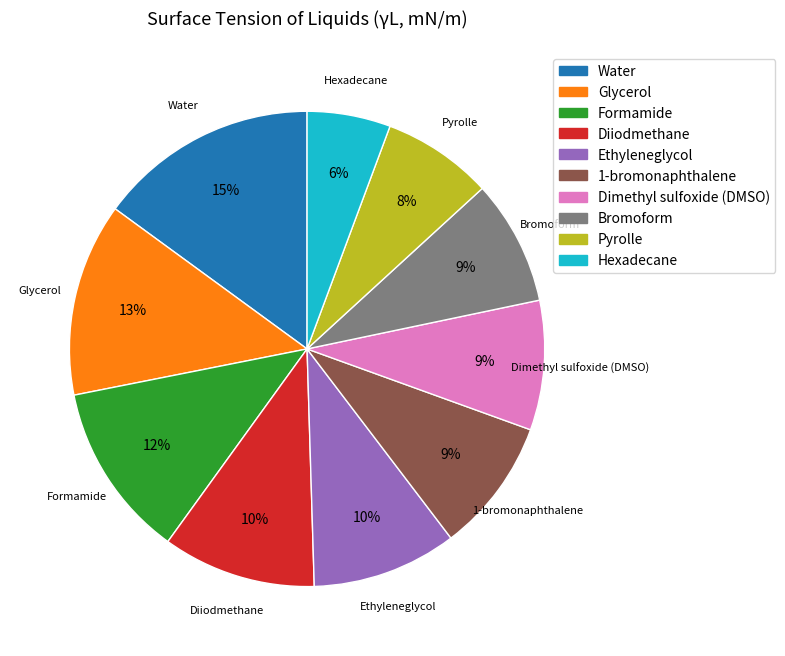

To the nearest percent, what percentage of the pie is Hexadecane?

6%